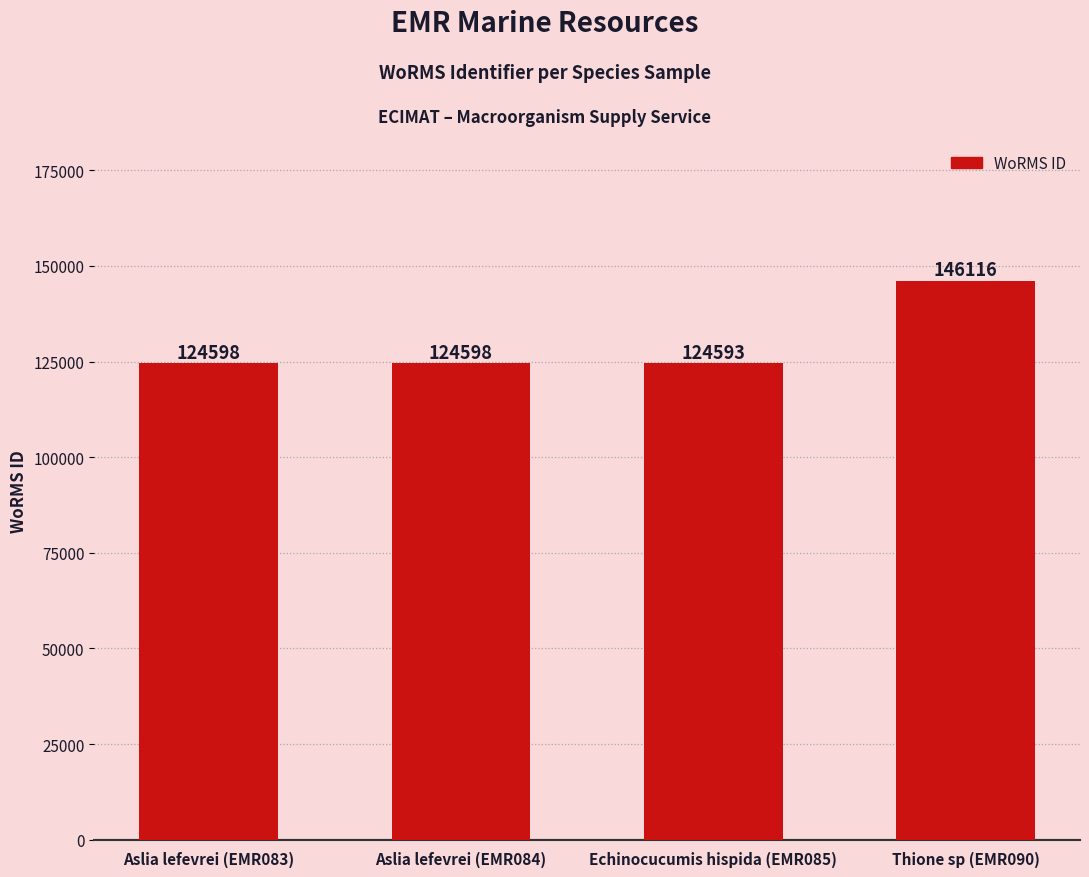

The chart shows a value of 76579 at Aslia lefevrei (EMR083). True or false?

False